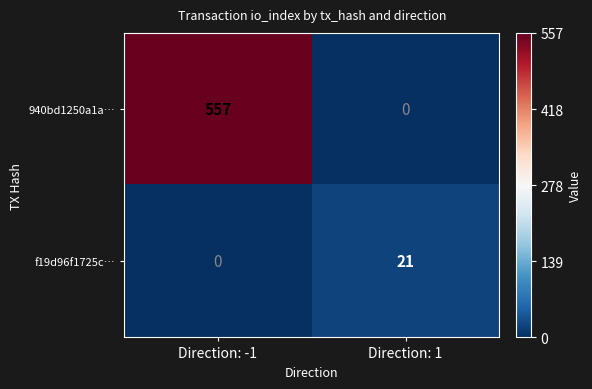

What is the difference between the f19d96f1725c… values at Direction: 1 and Direction: -1?

21